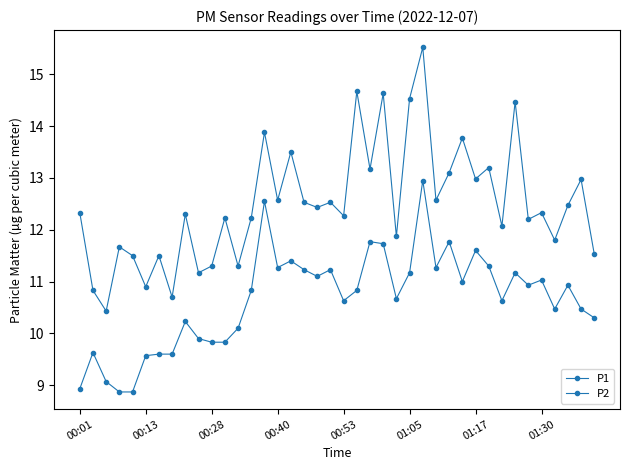

Does the chart have visible grid lines?

No